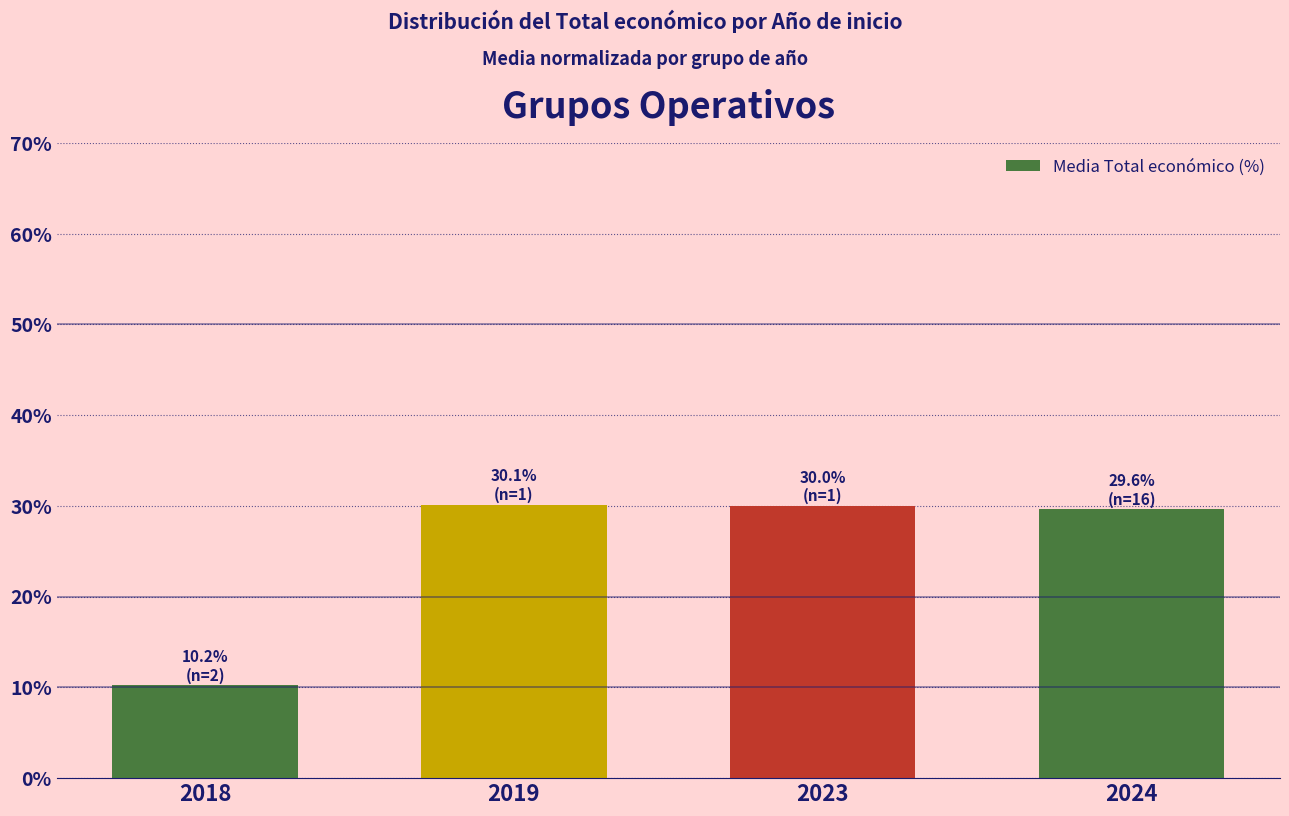

At which category does the chart reach its minimum across all series?

2018